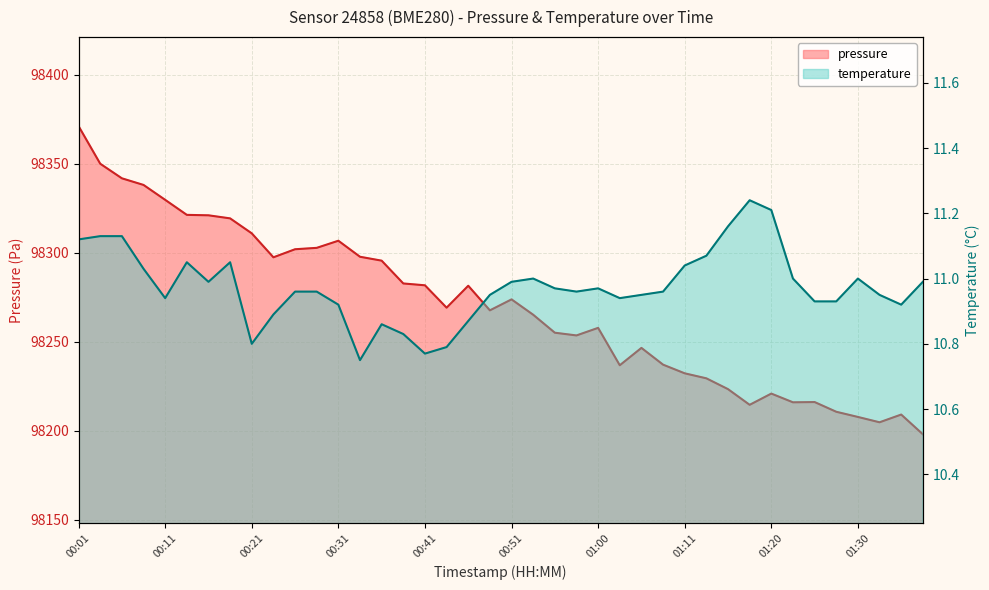

Where does the pressure series first go above 98269?

00:01